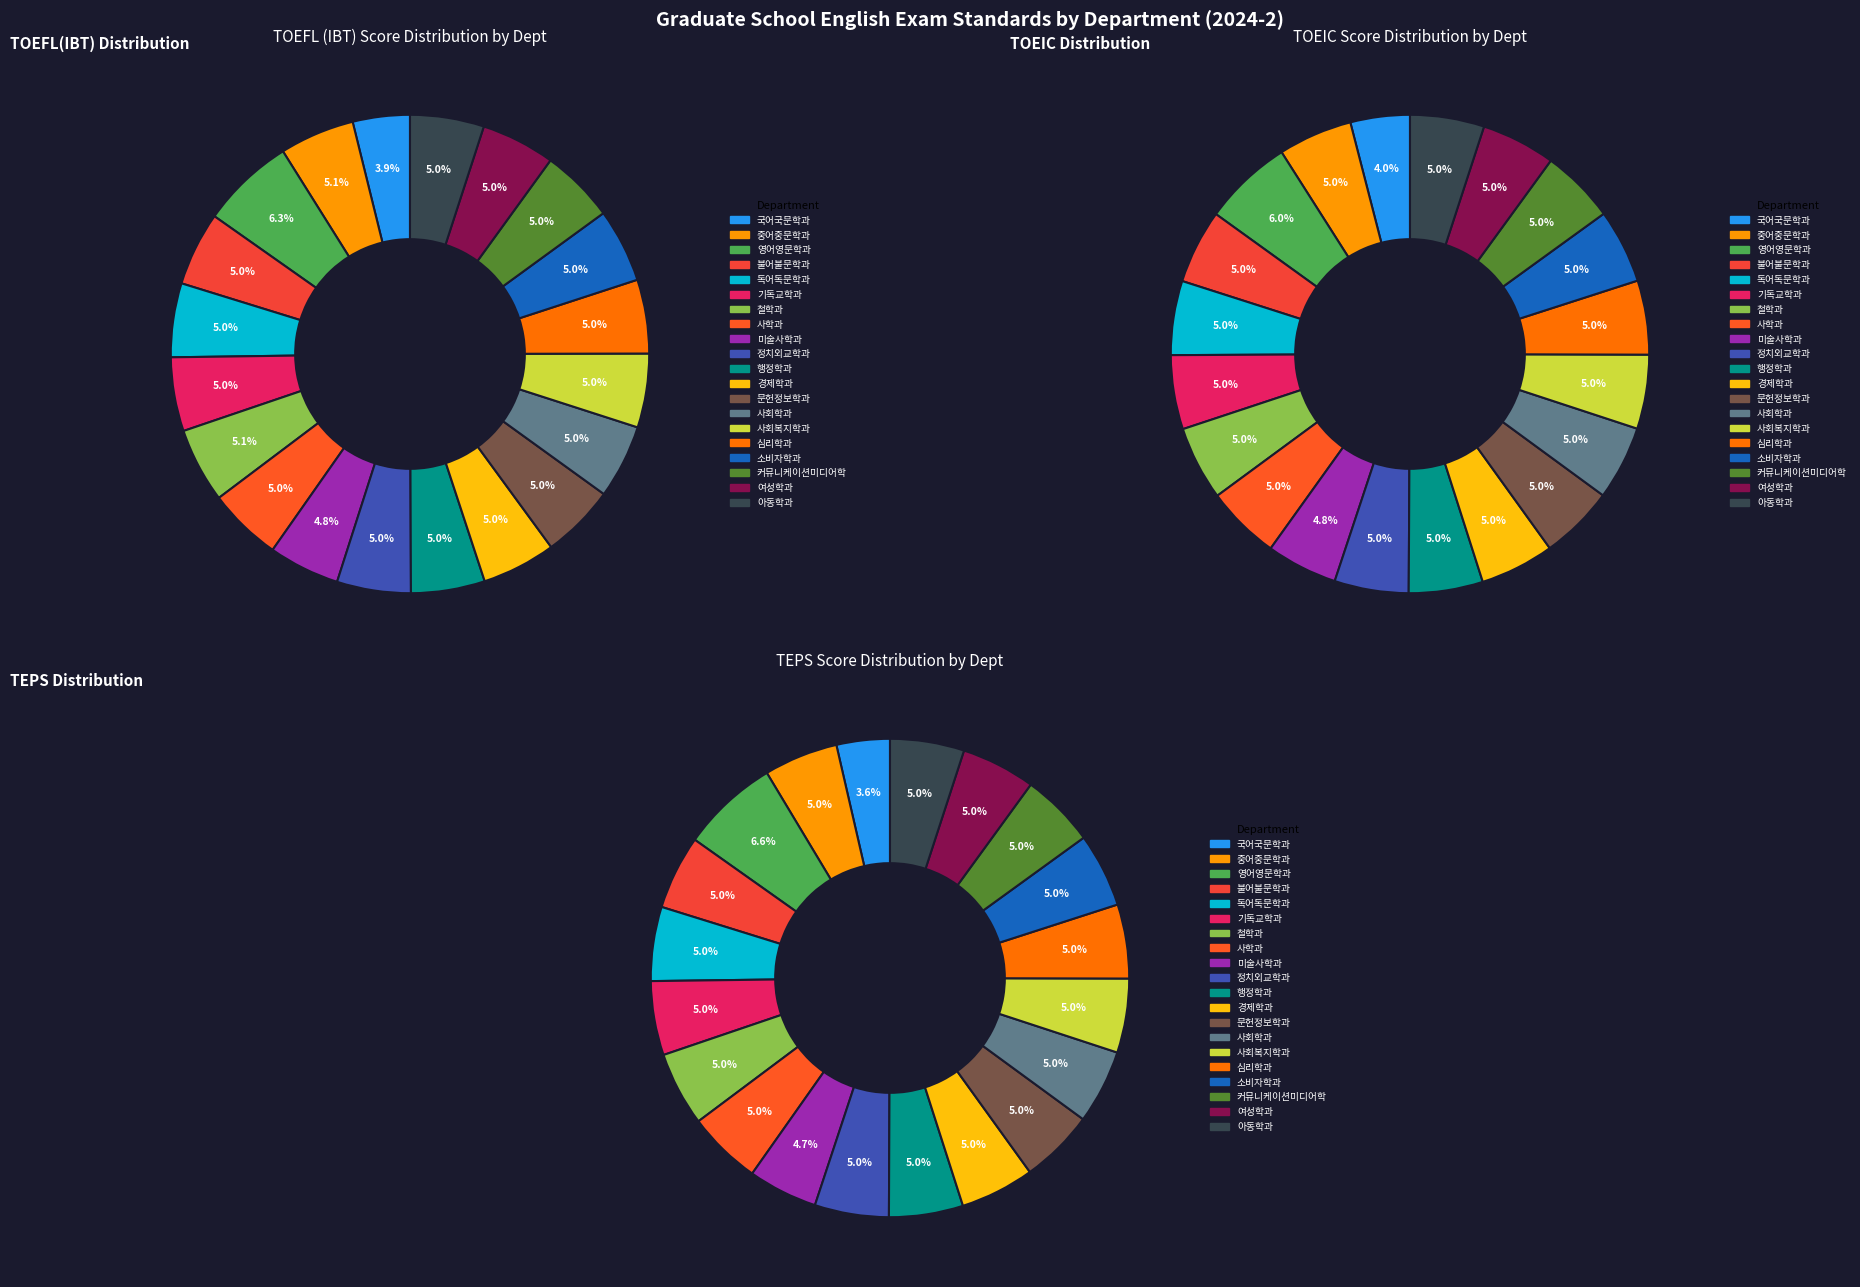

What is the ratio of the value at 독어독문학과 to the value at 사학과?

1.0